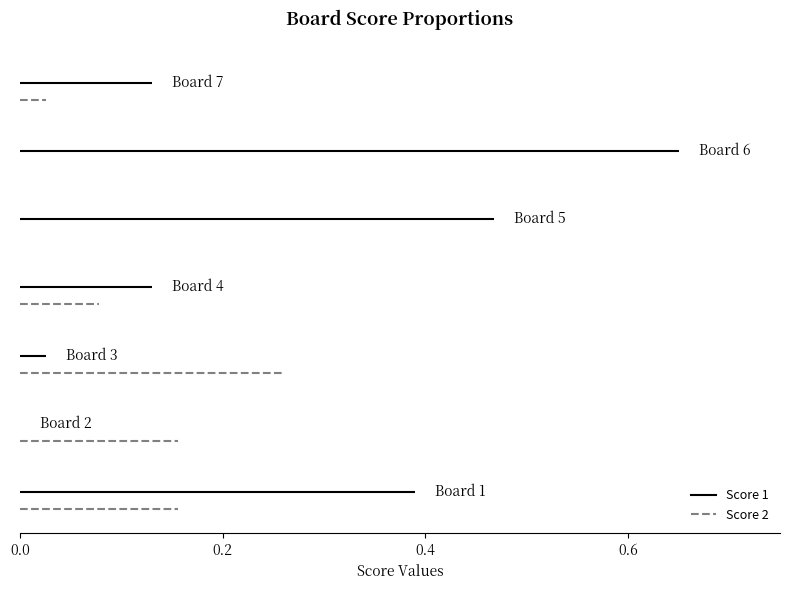

Rank the series by their average value, from lowest to highest.

Score 2, Score 1